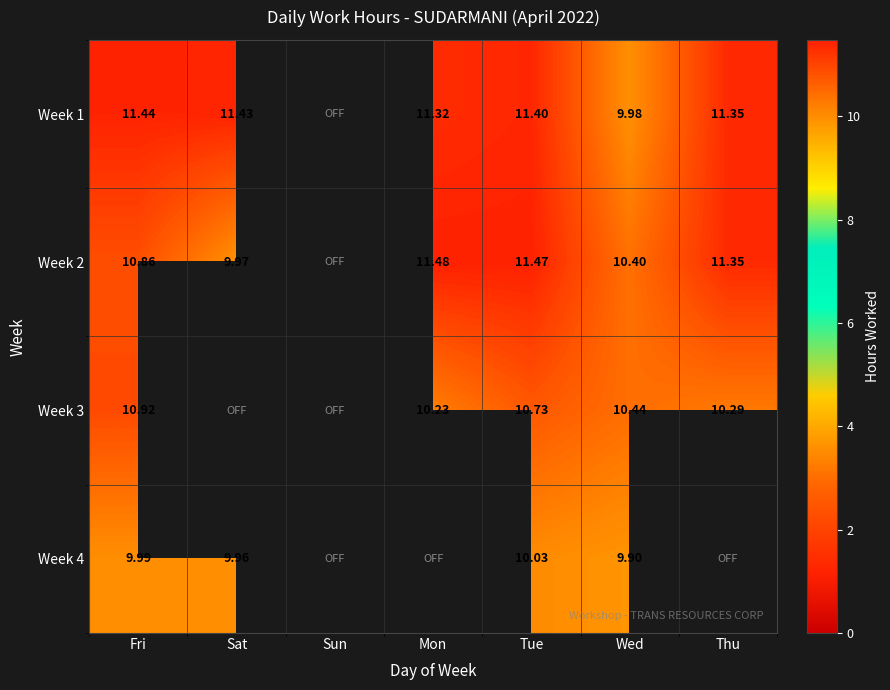

Rank the categories by Week 1 value from highest to lowest.

Fri, Sat, Tue, Thu, Mon, Wed, Sun